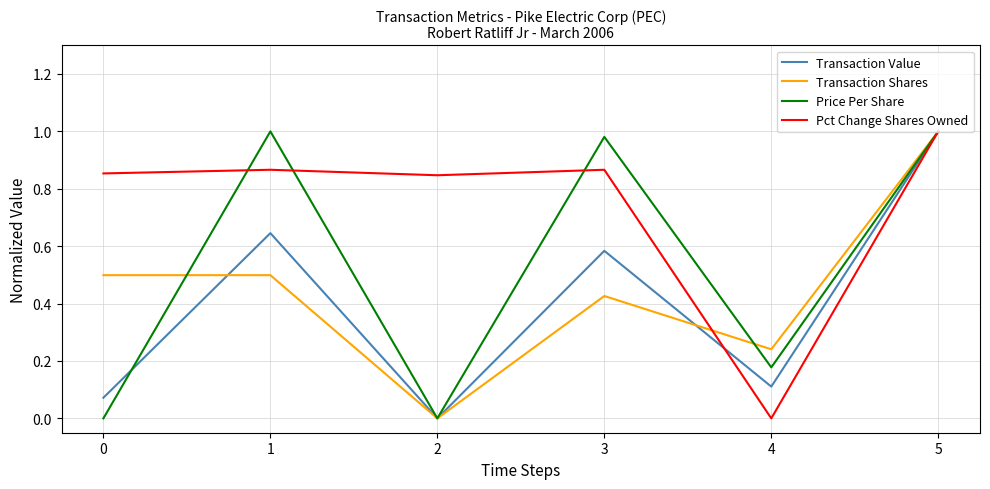

At how many categories does at least one series exceed 0?

6